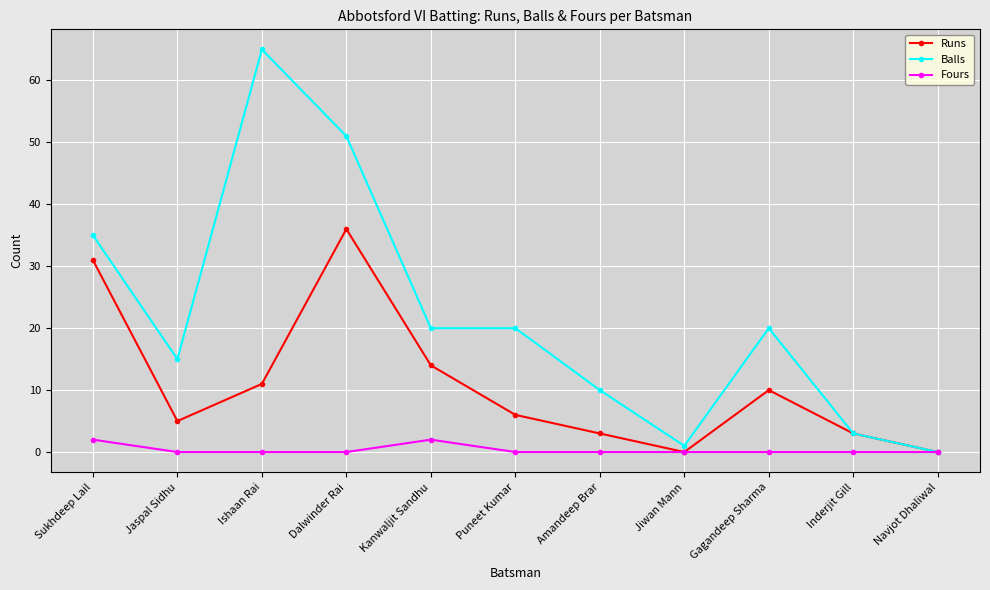

At which category is the sum across all series the highest?

Dalwinder Rai